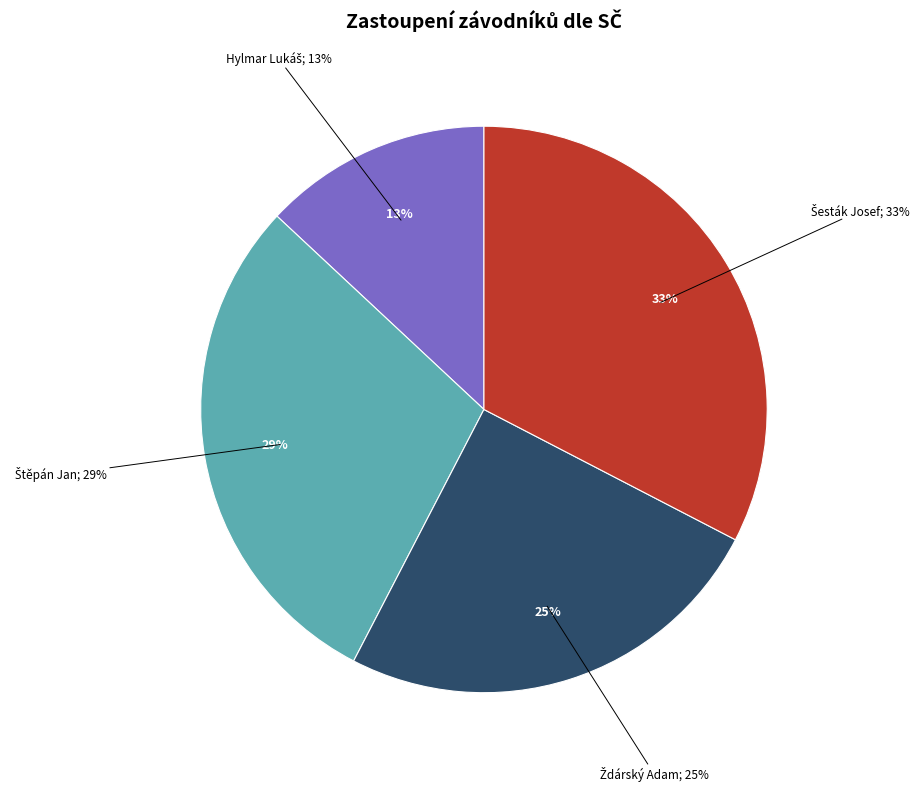

To the nearest percent, what percentage of the pie is Štěpán Jan?

29%